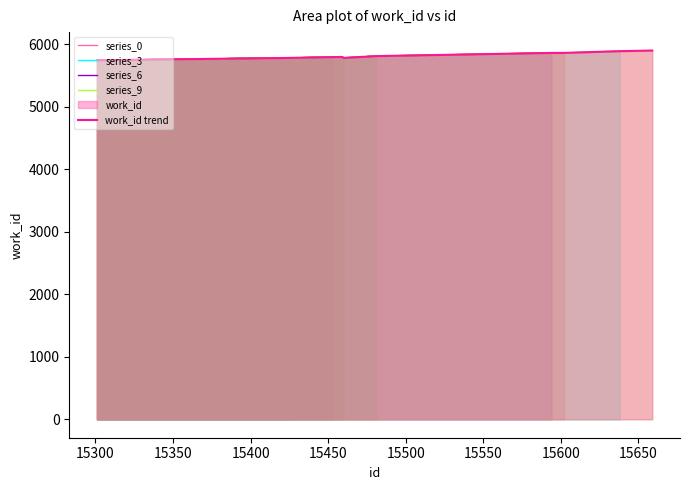

List the labels in order of value, smallest first.

15301, 15425, 15460, 15453, 15459, 15481, 15594, 15602, 15638, 15659